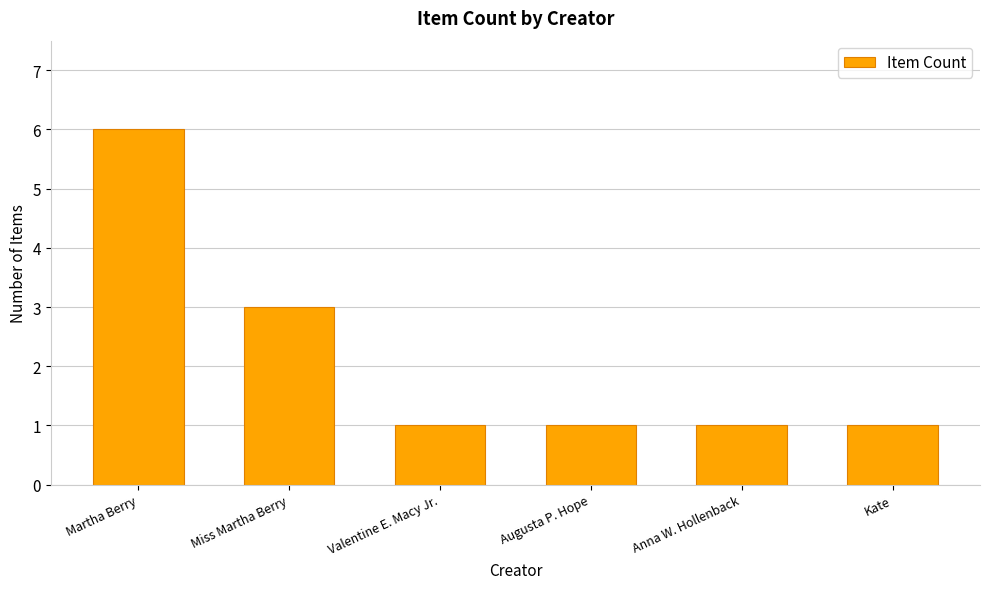

What is the ratio of the value at Martha Berry to the value at Augusta P. Hope?

6.0